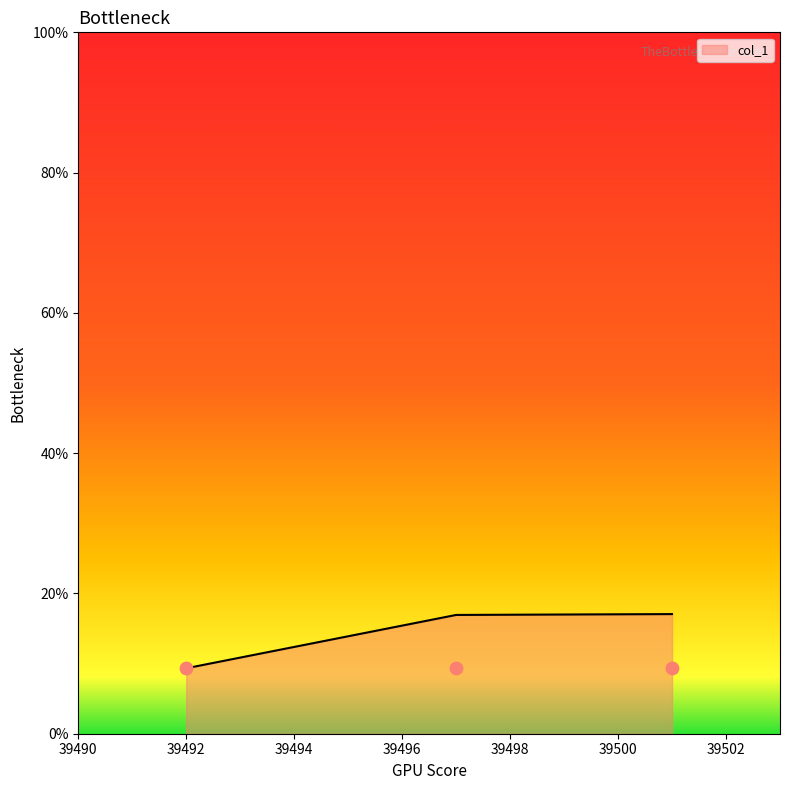

Between 39501 and 39492, which is larger?

39501